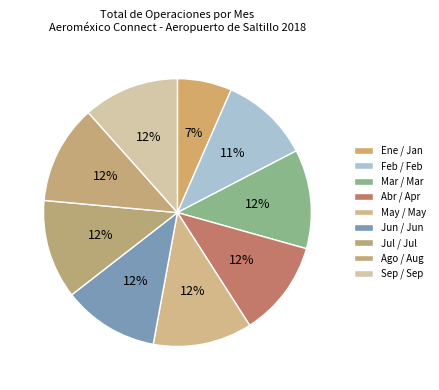

The Ene / Jan slice represents 17% of the pie. True or false?

False